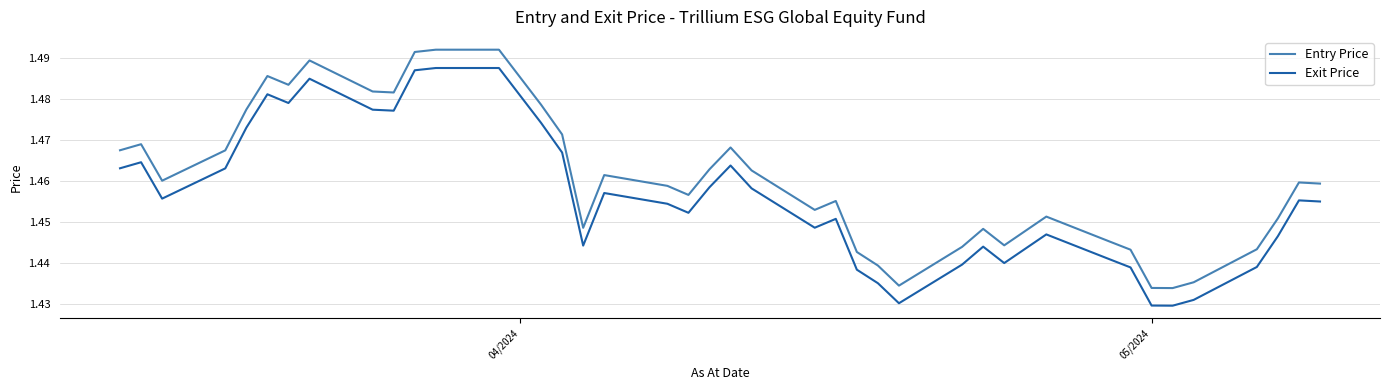

How many interior local valleys does the Exit Price series have?

9